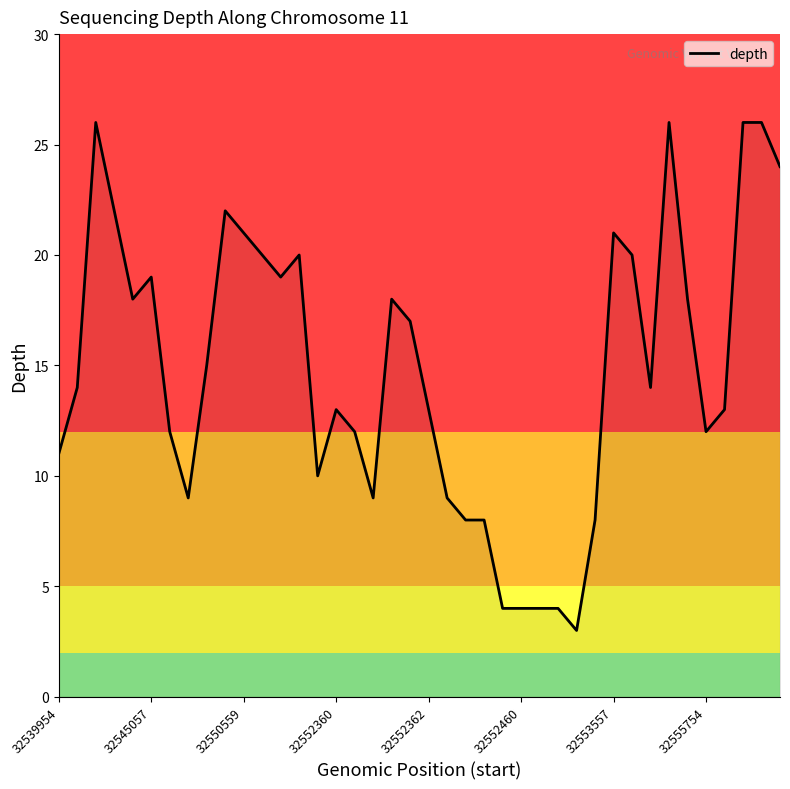

What is the minimum value shown in the chart?

3